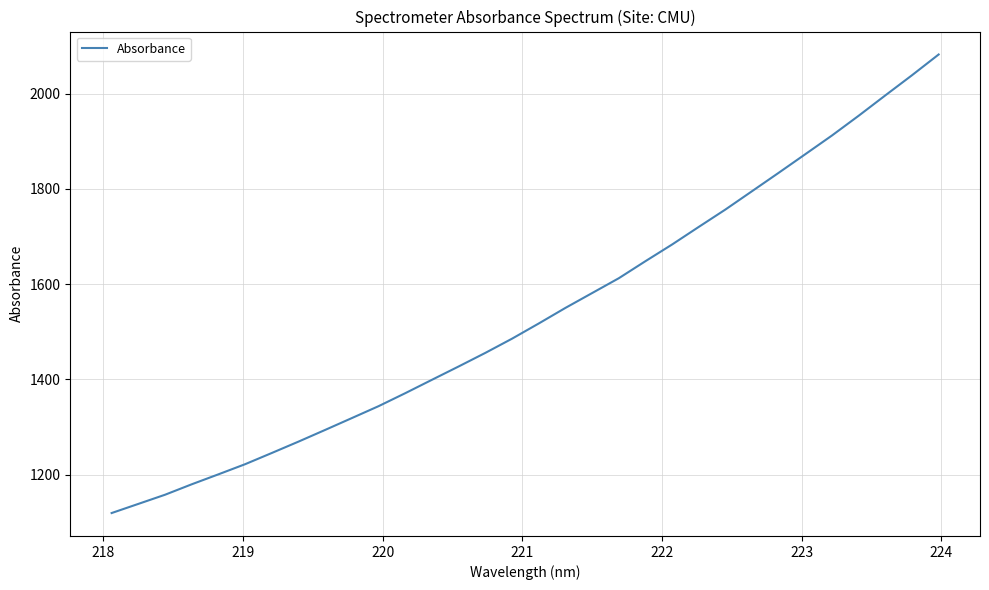

Reading left to right, extract all data points from this chart.

1119.1	1138.3	1157.6	1179.5	1200.5	1221.8	1245.3	1269.2	1293.8	1318.7	1343.7	1371.0	1399.1	1427.1	1455.7	1485.5	1517.4	1550.1	1581.3	1612.4	1648.3	1683.3	1720.3	1756.8	1795.4	1834.1	1873.2	1912.5	1953.9	1996.7	2039.0	2082.6